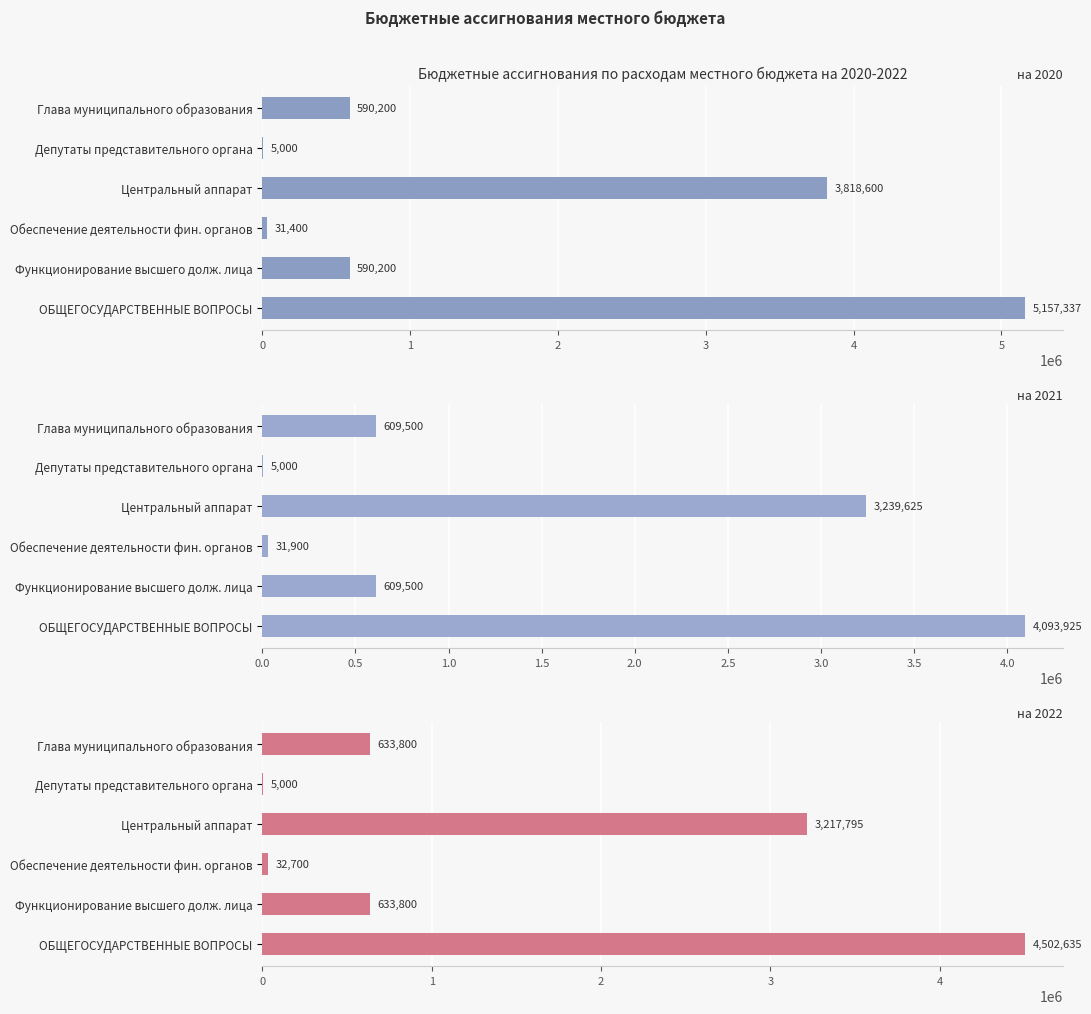

Between Глава муниципального образования and ОБЩЕГОСУДАРСТВЕННЫЕ ВОПРОСЫ, which series saw the biggest shift?

на 2020